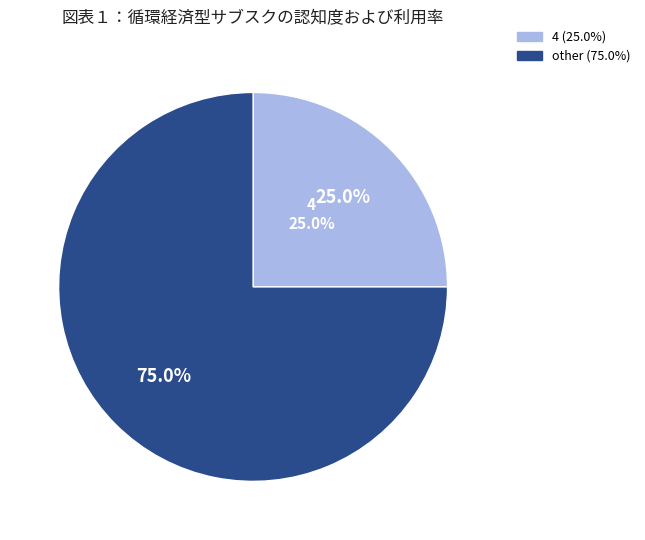

Between 4 and 7, which is larger?

4